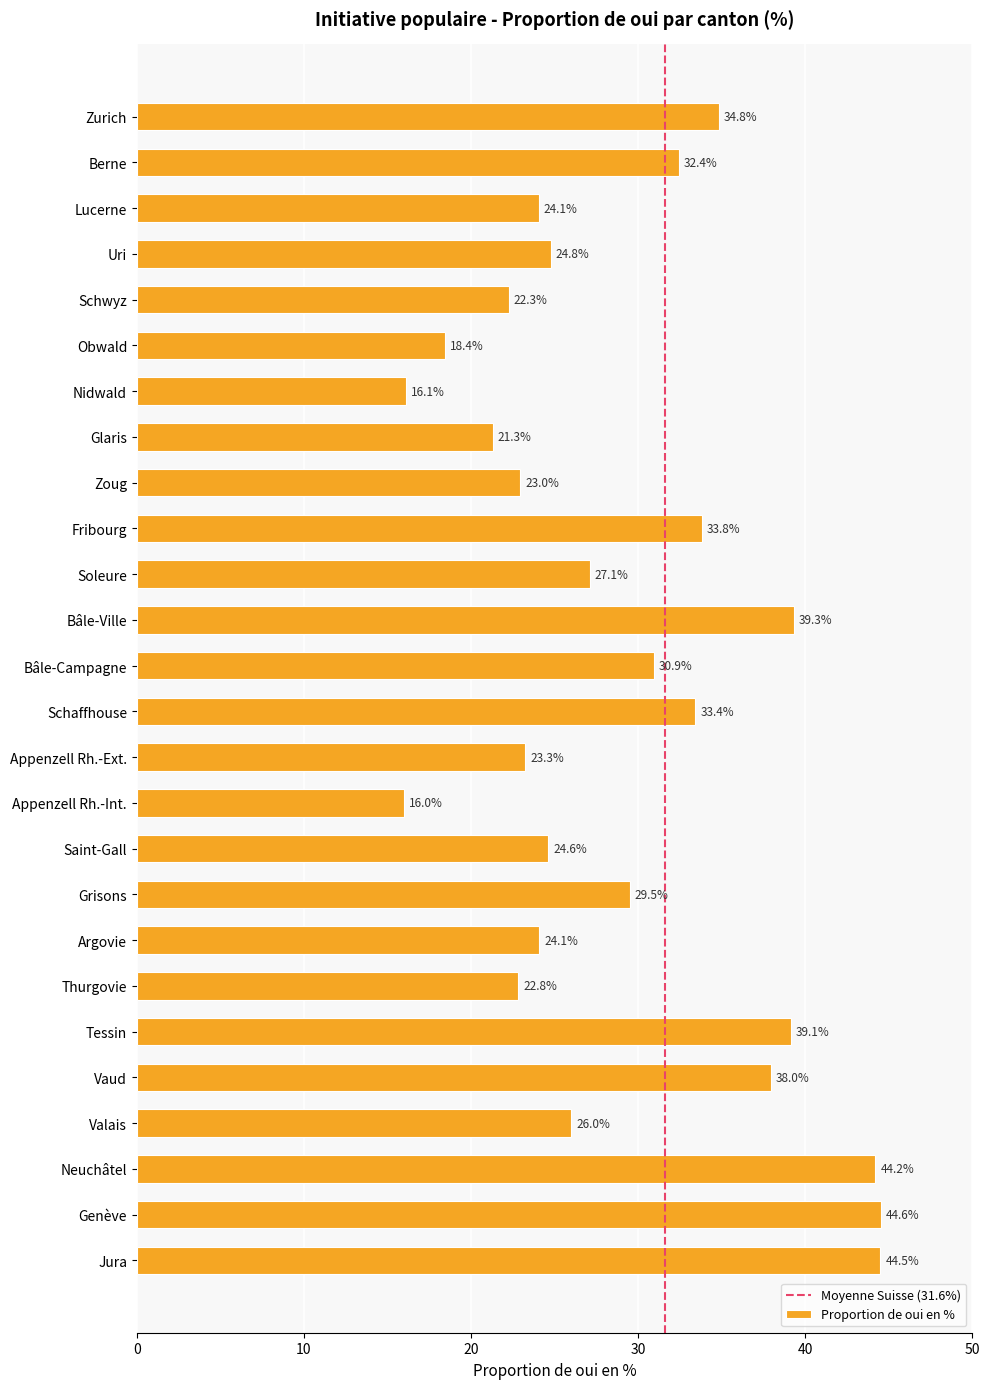

Which label corresponds to the smallest value in the chart?

Appenzell Rh.-Int.